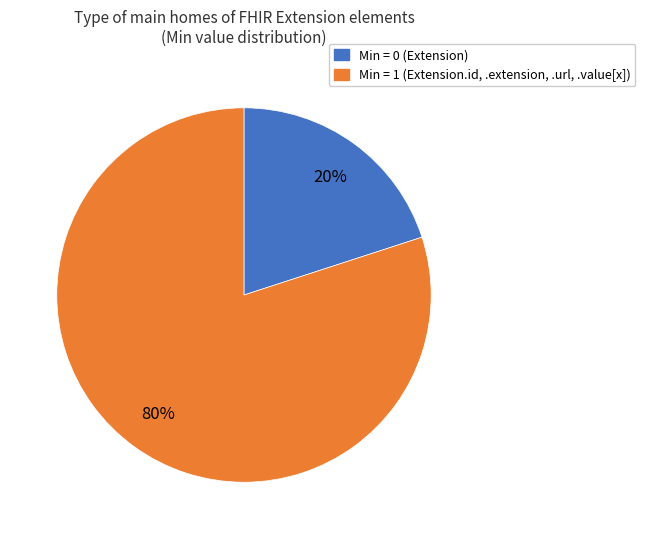

To the nearest percent, what is the average slice percentage?

50%